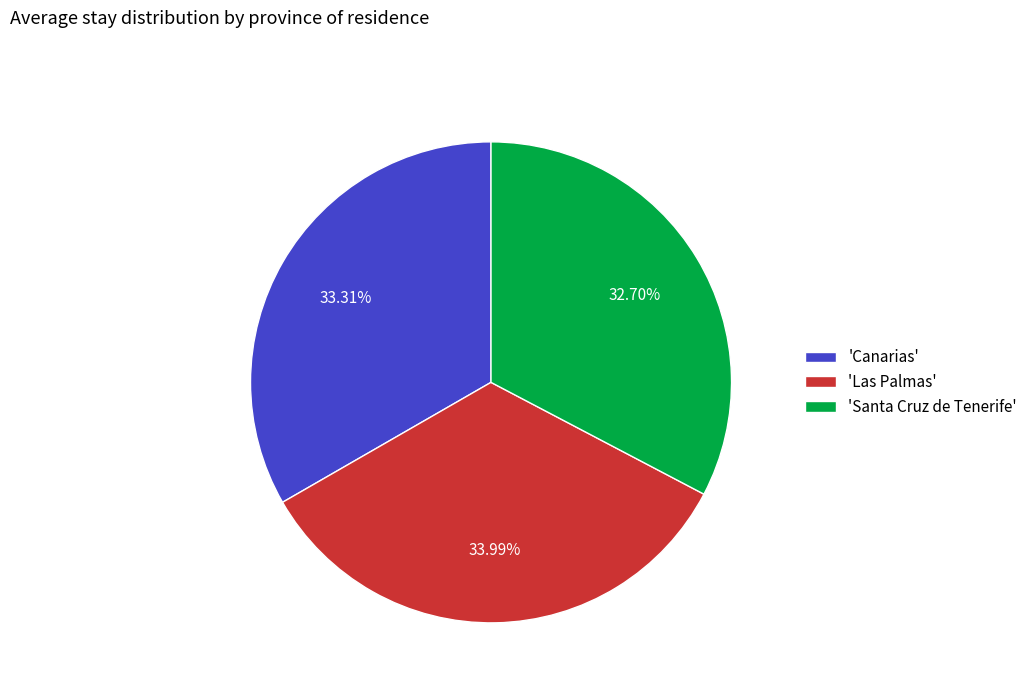

Rank the categories by value from highest to lowest.

'Las Palmas', 'Canarias', 'Santa Cruz de Tenerife'